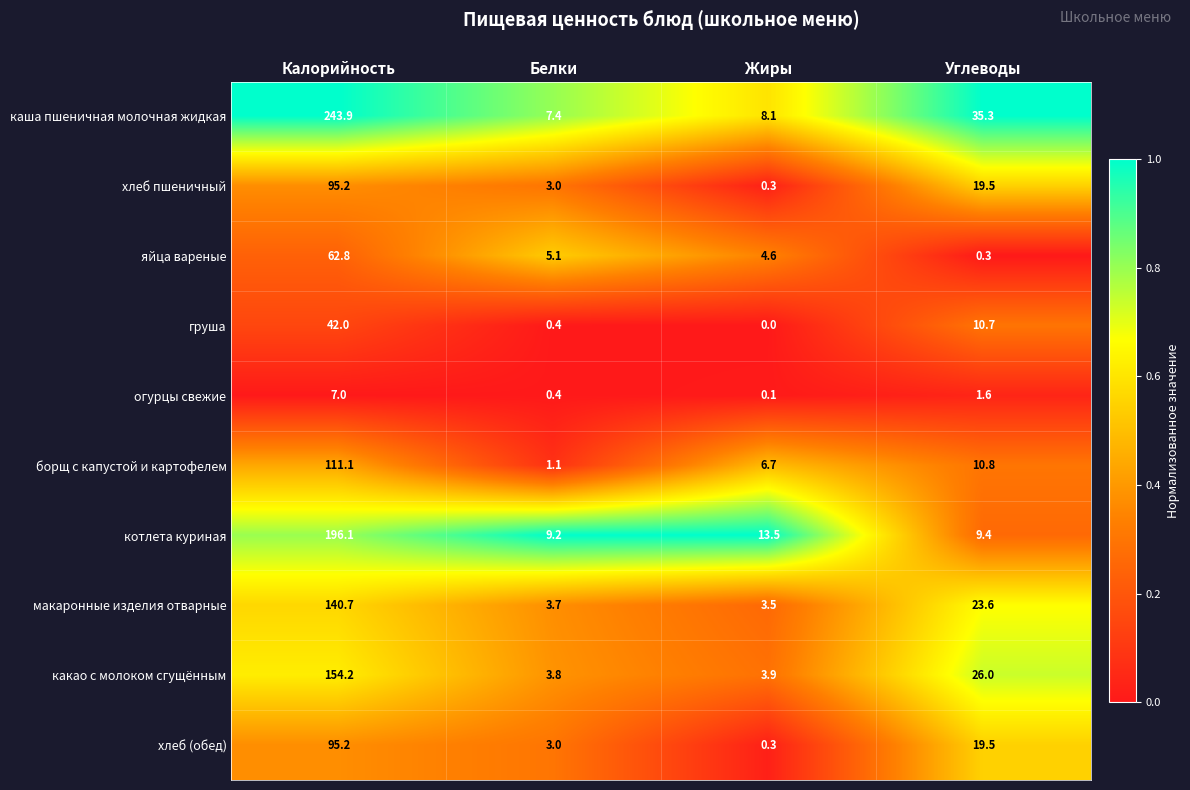

At how many categories does at least one series exceed 0?

4